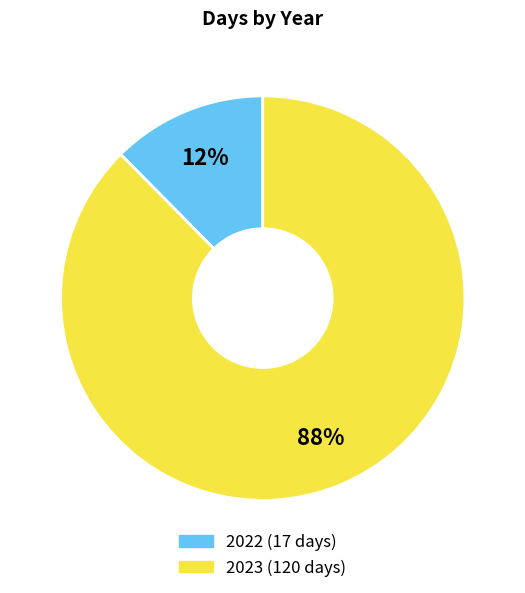

Which has a higher value, 2022 or 2023?

2023